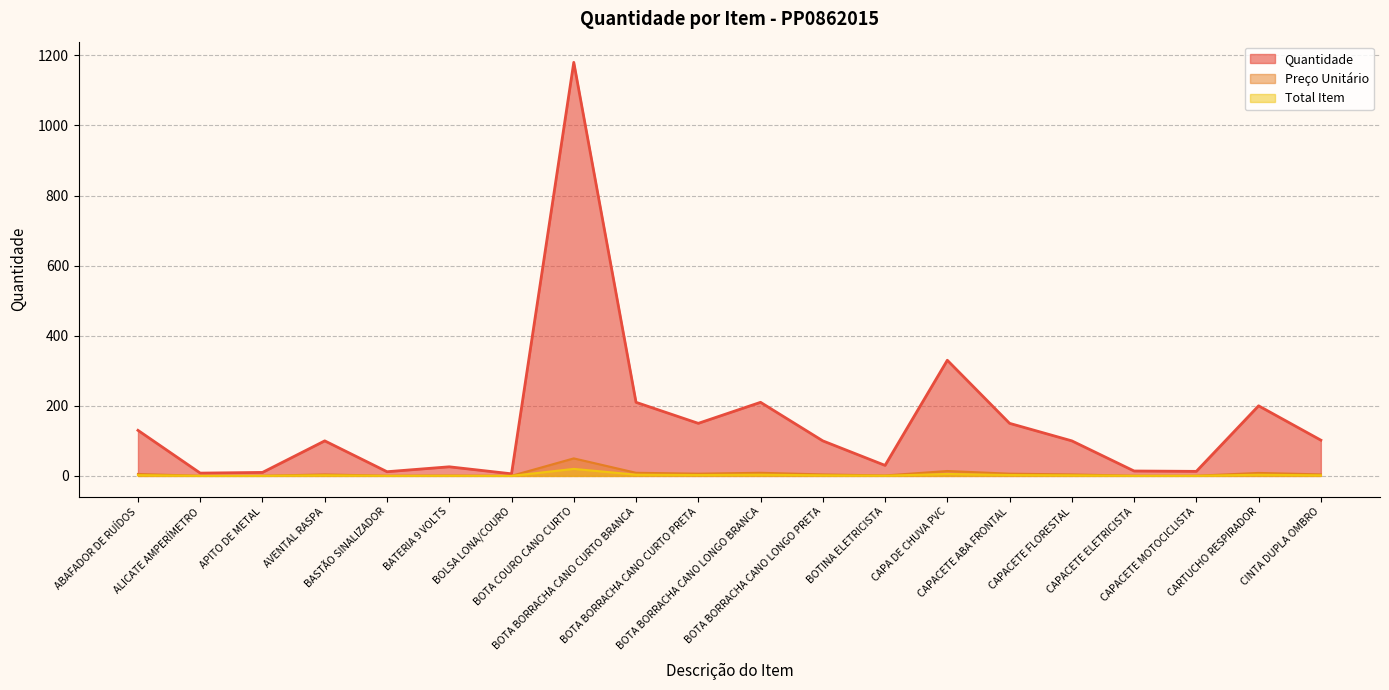

At how many categories does at least one series exceed 659?

1